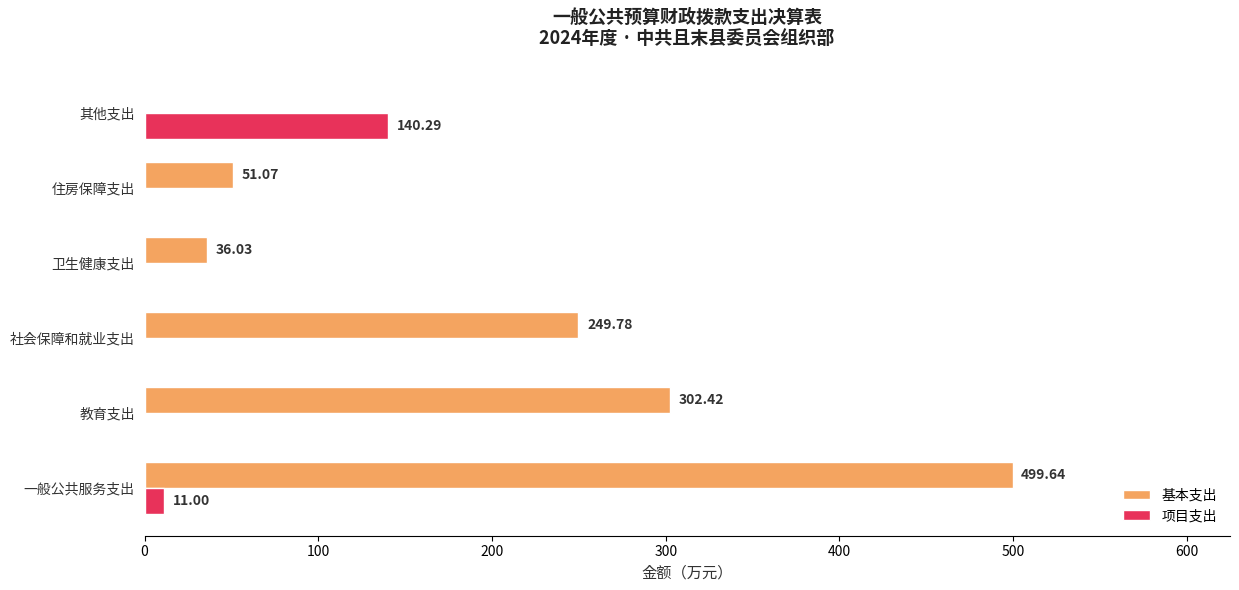

What is the sum of all 项目支出 values?

151.3